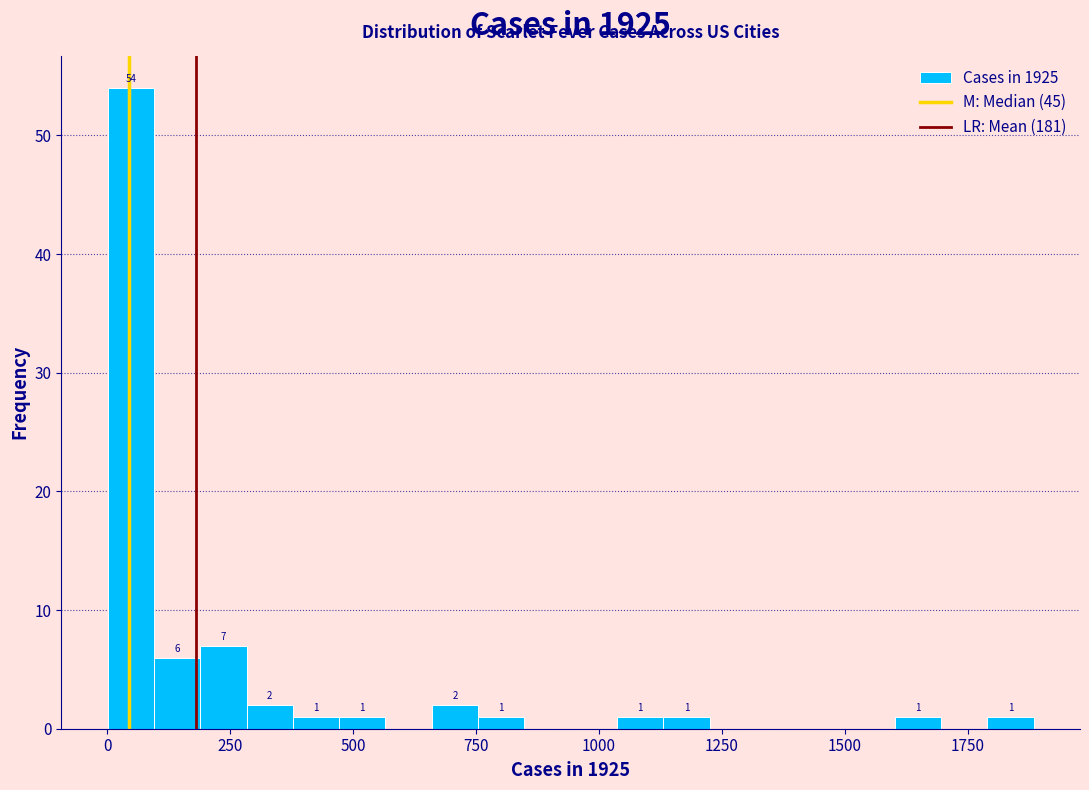

Read against the x-axis, roughly where is the centre of the tallest bar?

50